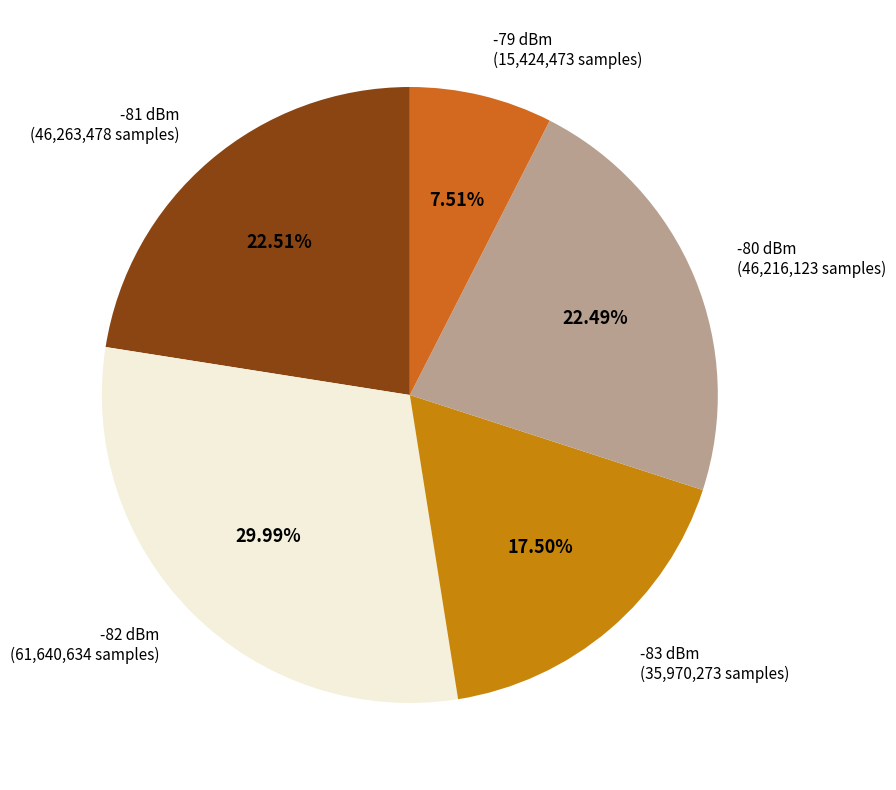

Which category has the smallest portion of the pie?

-79 dBm